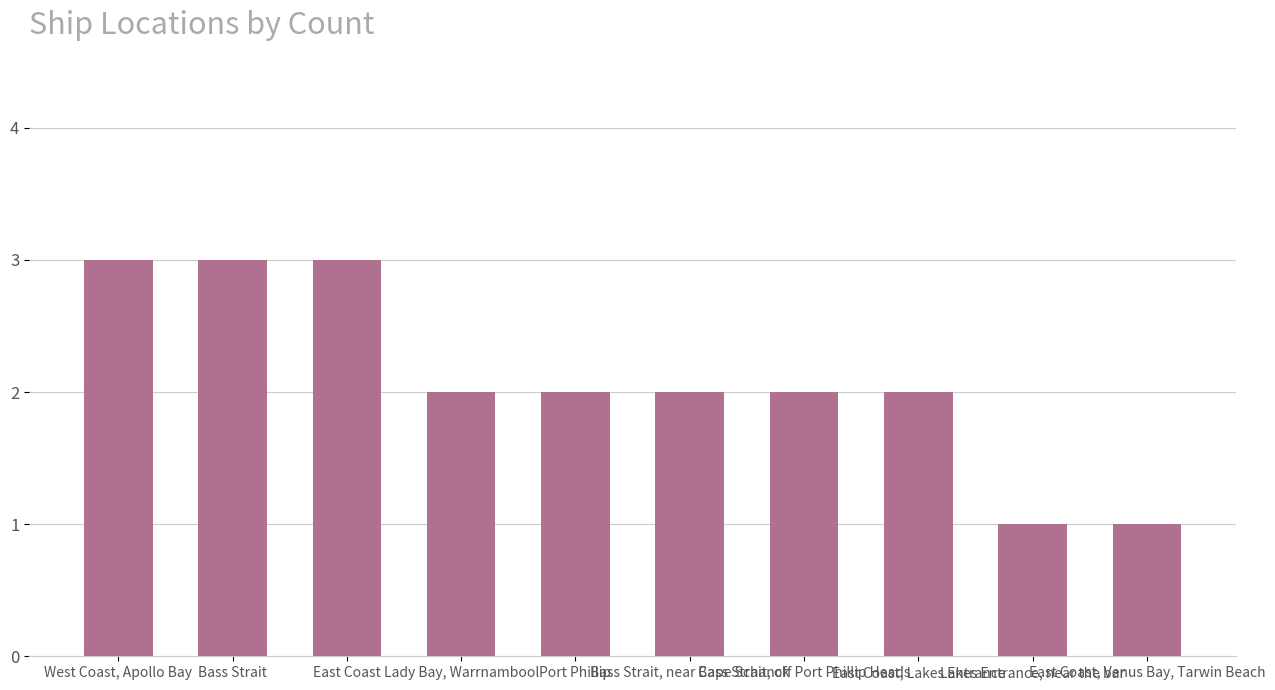

What is the value of the 9th bar from the left?

1